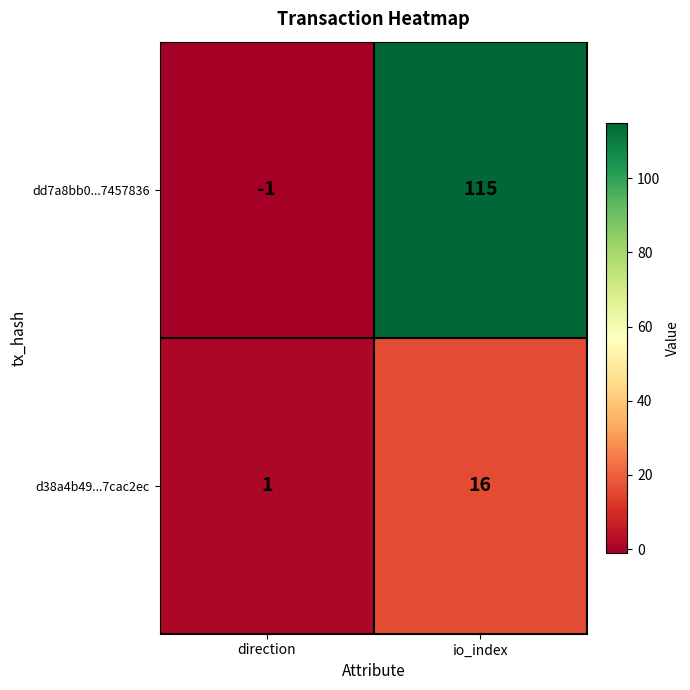

At which category is the sum across all series the highest?

io_index